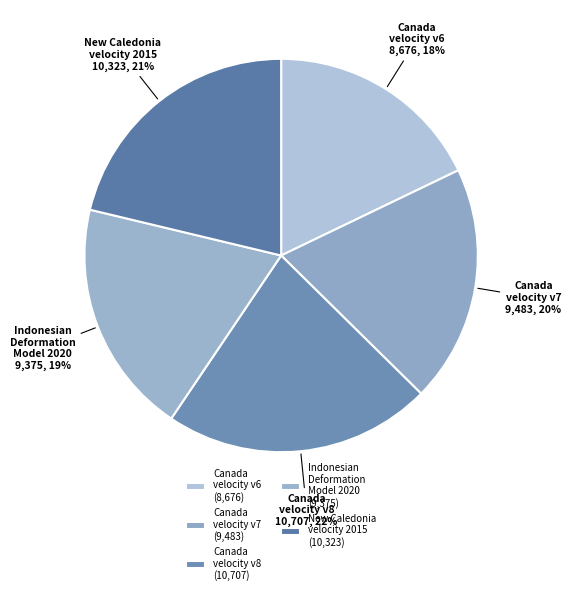

Count the number of slices in the pie.

5